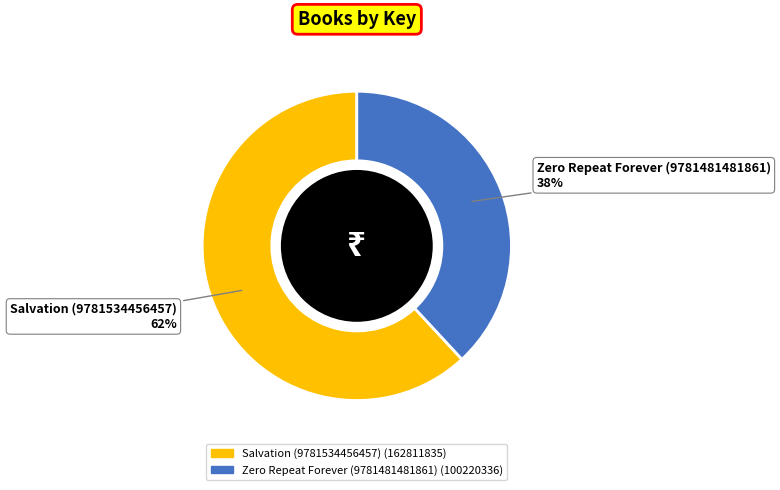

To the nearest percent, what percentage of the pie is Salvation (9781534456457)?

62%